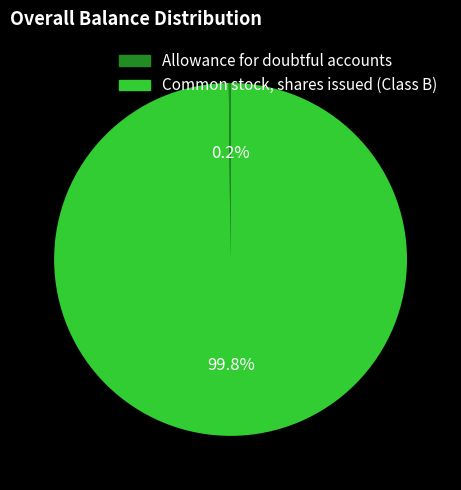

What is the majority slice?

Common stock, shares issued (Class B)